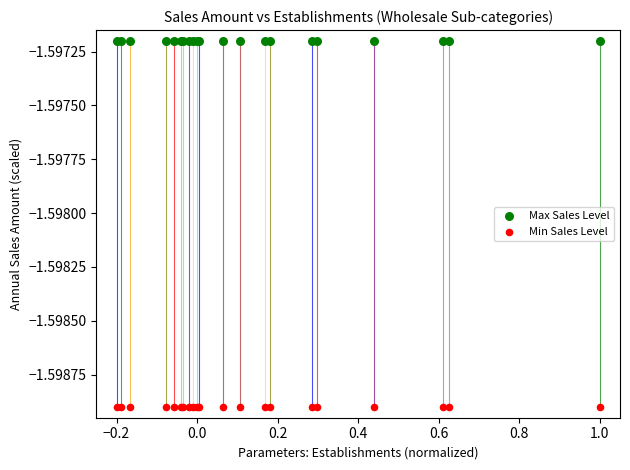

Which series reaches the minimum Y coordinate?

Min Sales Level